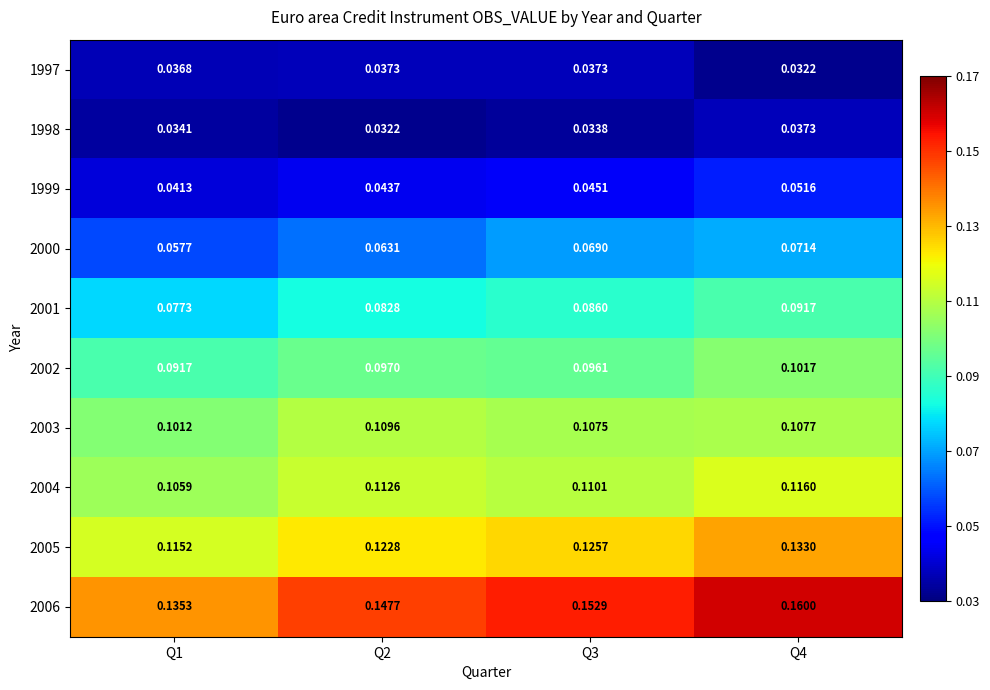

Is the value of 2003 at Q3 greater than the value of 1999 at Q4?

Yes